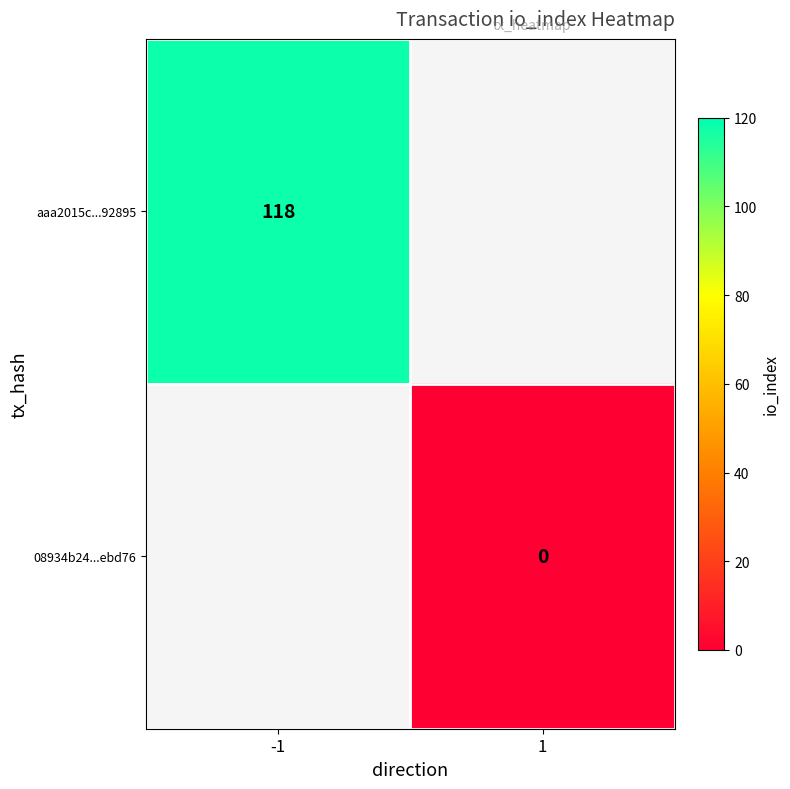

The aaa2015c...92895 series shows 198.5 at -1. True or false?

False